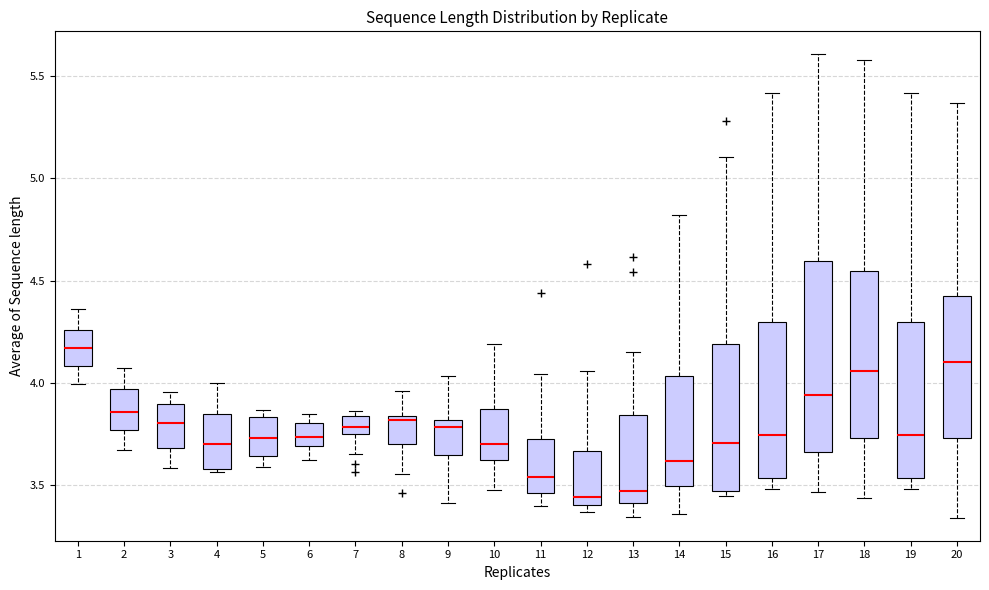

Which box is the tallest, from its lower edge to its upper edge?

17